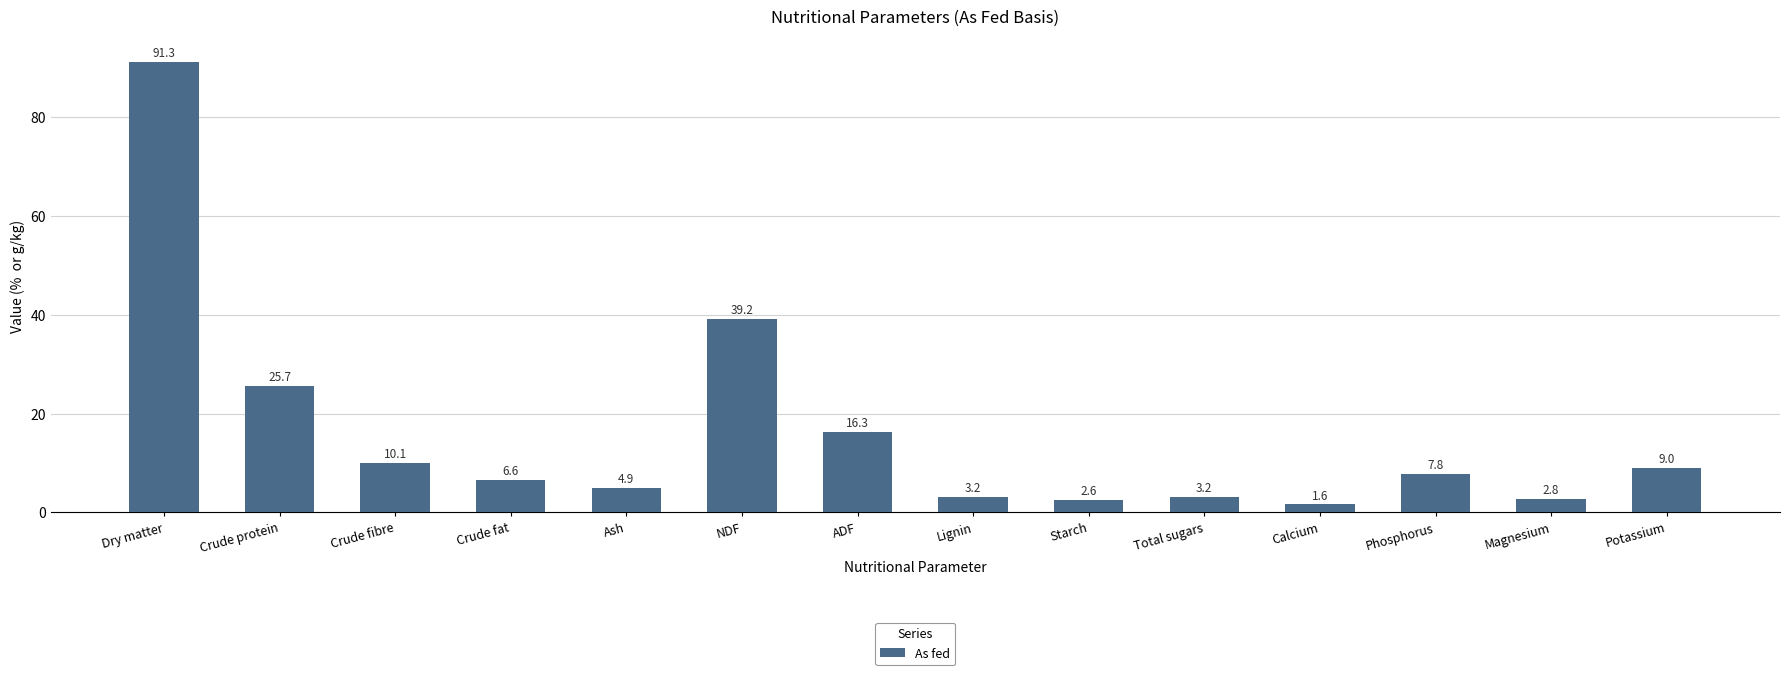

Reading left to right, transcribe all the data shown in this chart.

Dry matter=91.3	Crude protein=25.7	Crude fibre=10.1	Crude fat=6.6	Ash=4.9	NDF=39.2	ADF=16.3	Lignin=3.2	Starch=2.6	Total sugars=3.2	Calcium=1.6	Phosphorus=7.8	Magnesium=2.8	Potassium=9.0